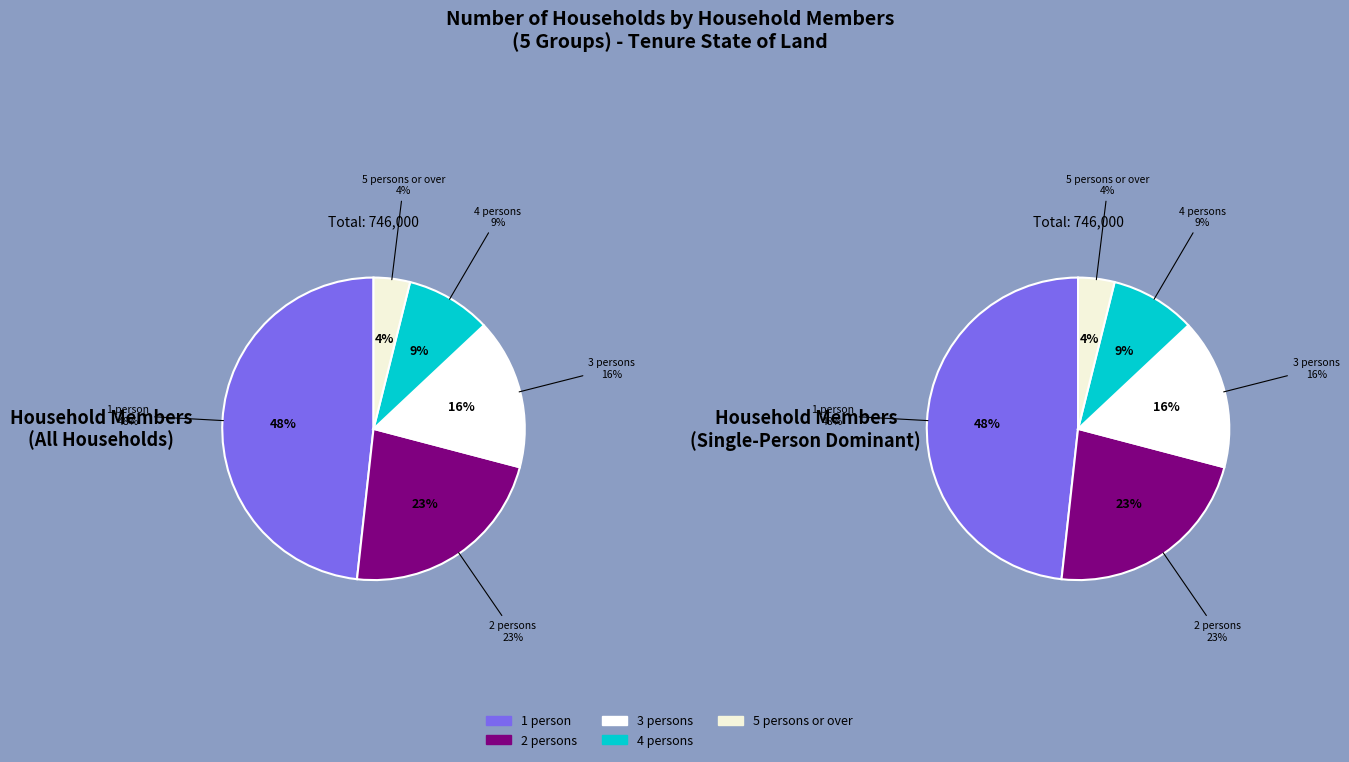

Between 2 persons and 4 persons, which is larger?

2 persons